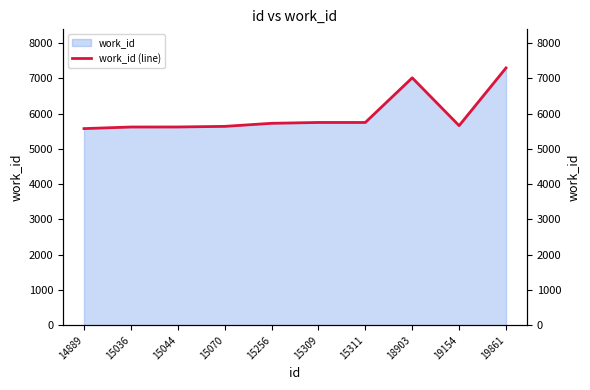

What is the average value?

5963